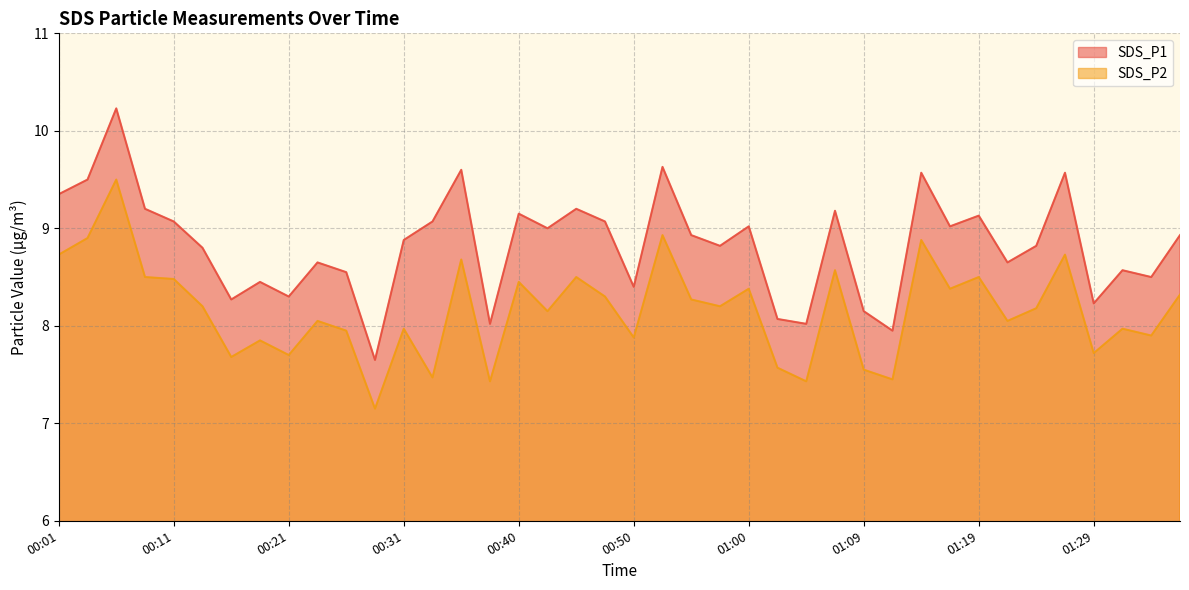

Does the chart have visible grid lines?

Yes